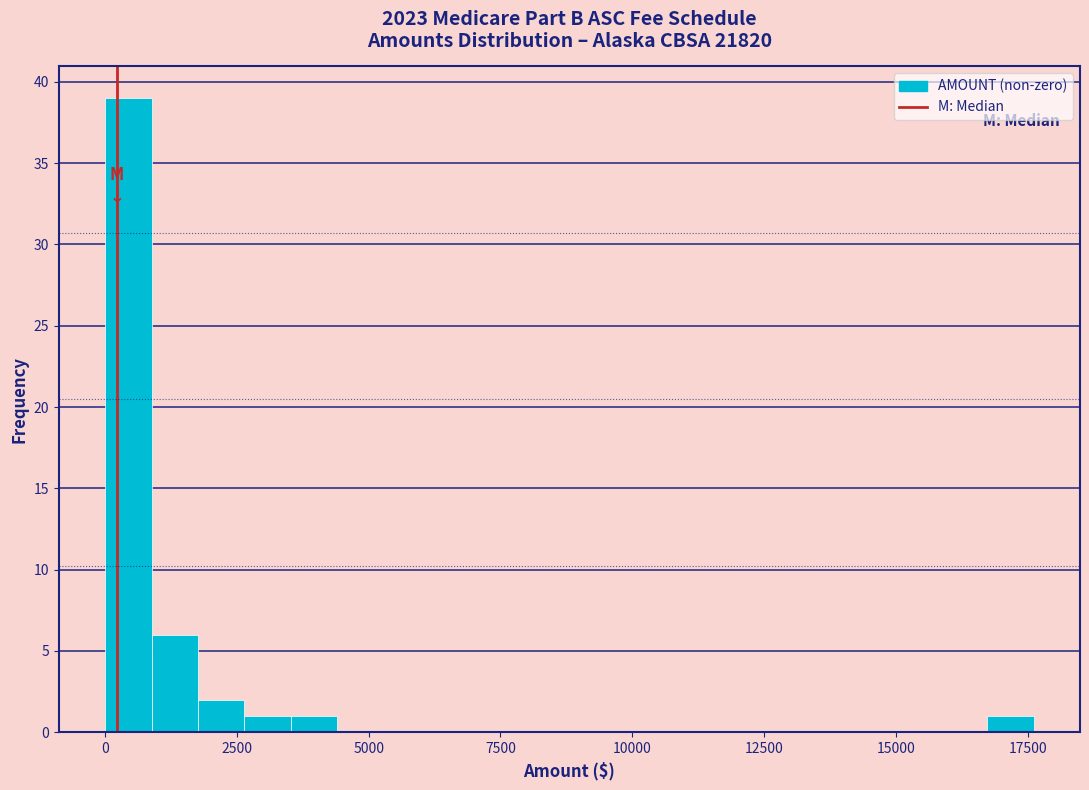

Around what value on the x-axis is the tallest bar? Give the approximate position of its centre, as read against the axis.

500